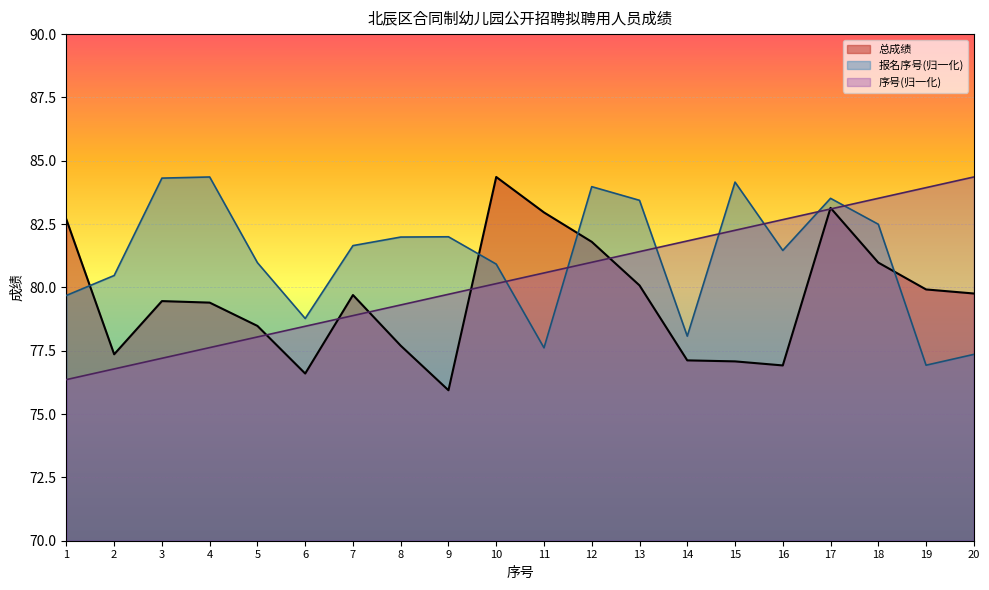

How many intersections are there between 序号 and 报名序号?

7